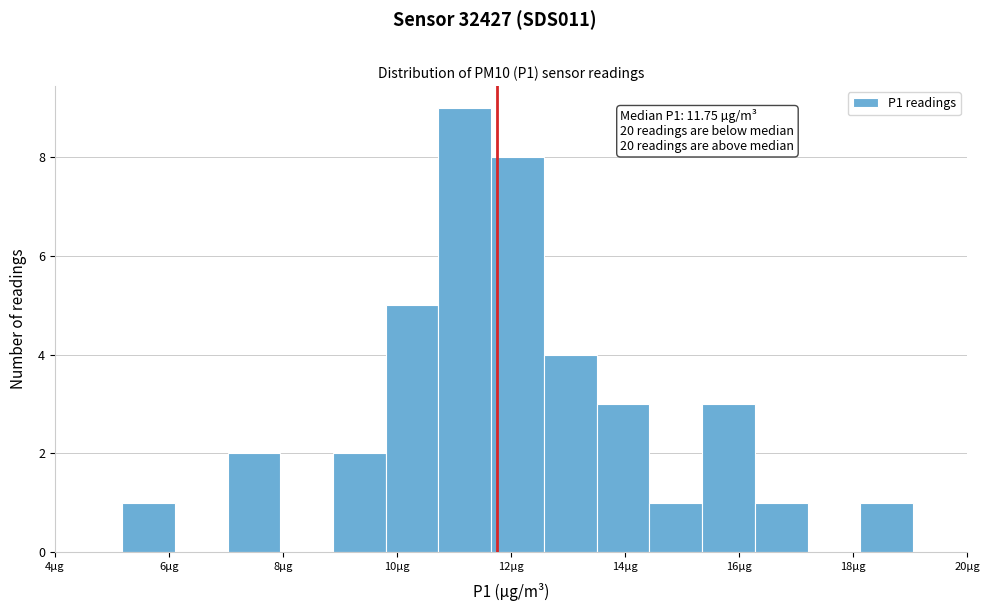

Over which range of the x-axis is the bar tallest?

10.8 to 11.6